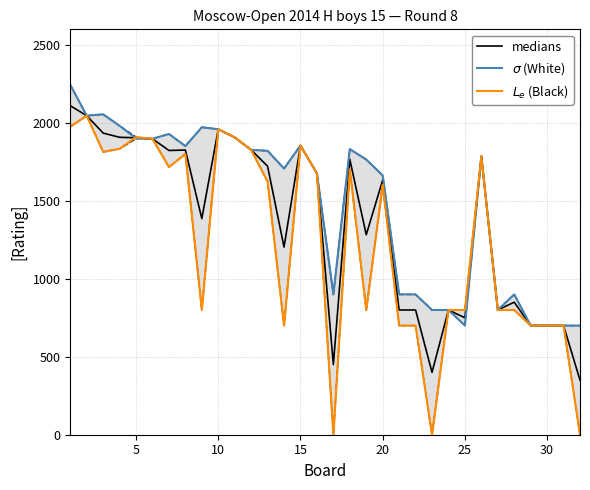

Count the number of categories in the chart.

32